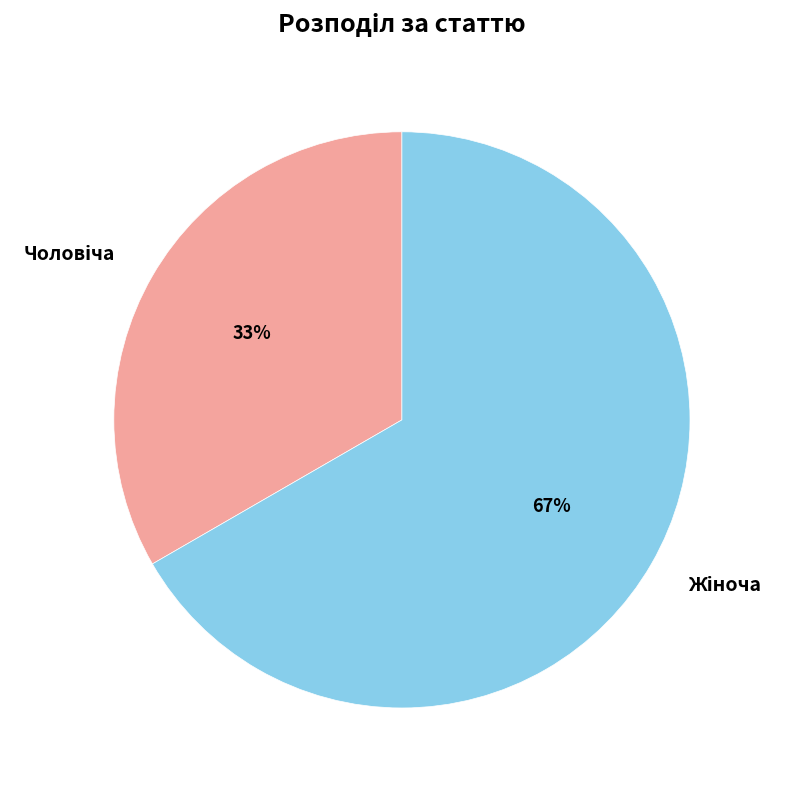

To the nearest percent, what is the average slice percentage?

50%